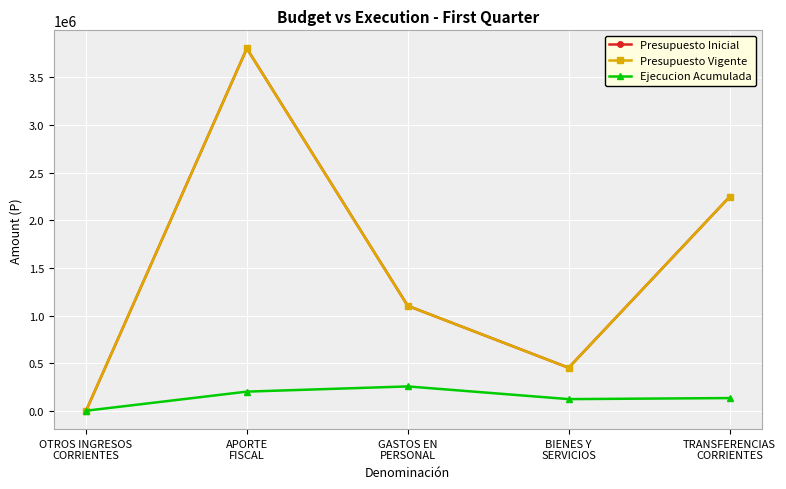

Where is Ejecucion Acumulada nearest to the value 130976?

TRANSFERENCIAS
CORRIENTES